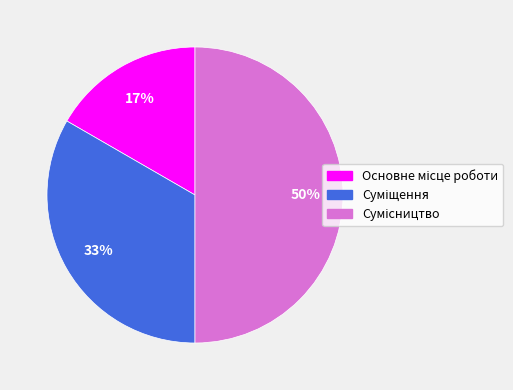

To the nearest percent, what is the difference between the largest and smallest slice percentages?

33%